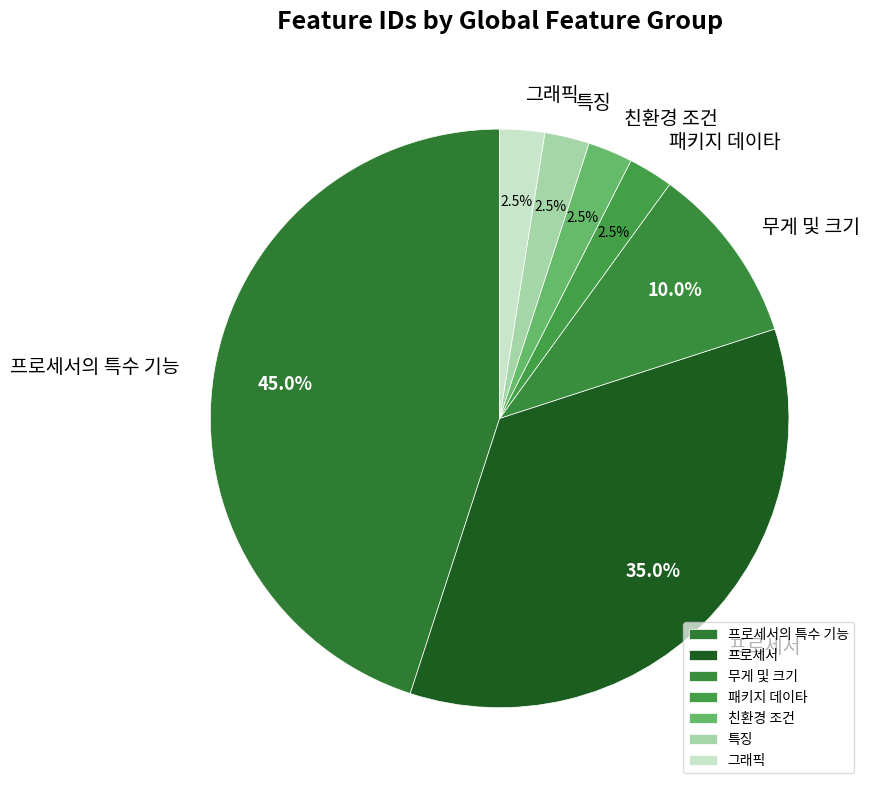

How much of the chart is everything except 그래픽?

97.5%